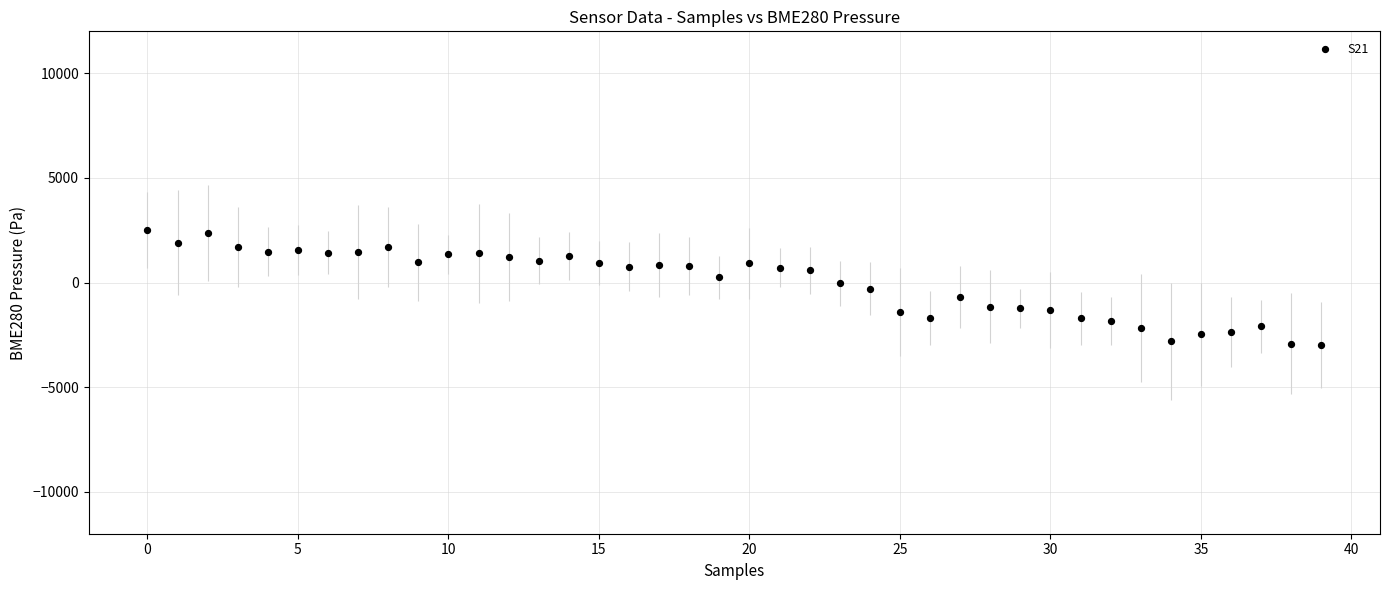

What is the range of Y values (max minus min)?

5469.0